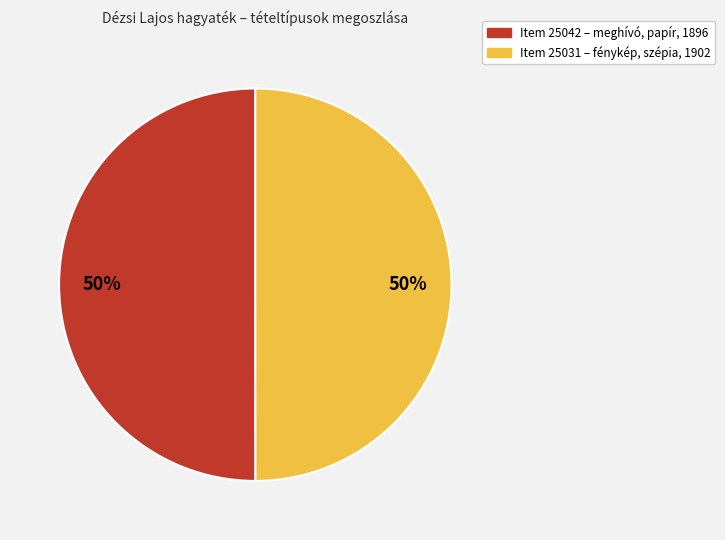

How many segments does this pie chart have?

2